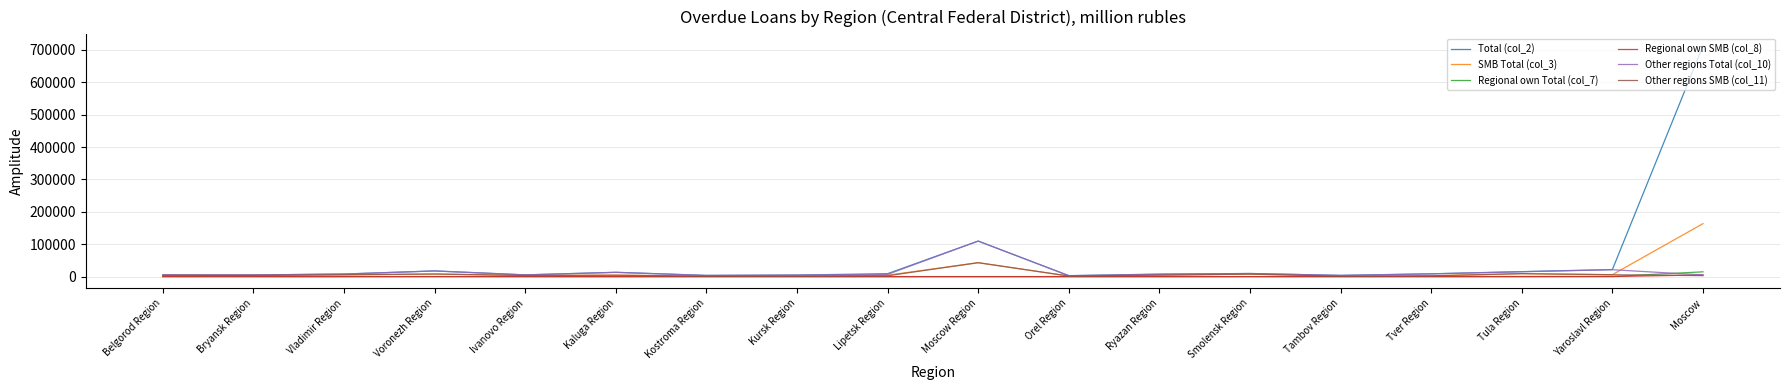

The Other regions SMB (col_11) series shows 1269 at Tambov Region. True or false?

True